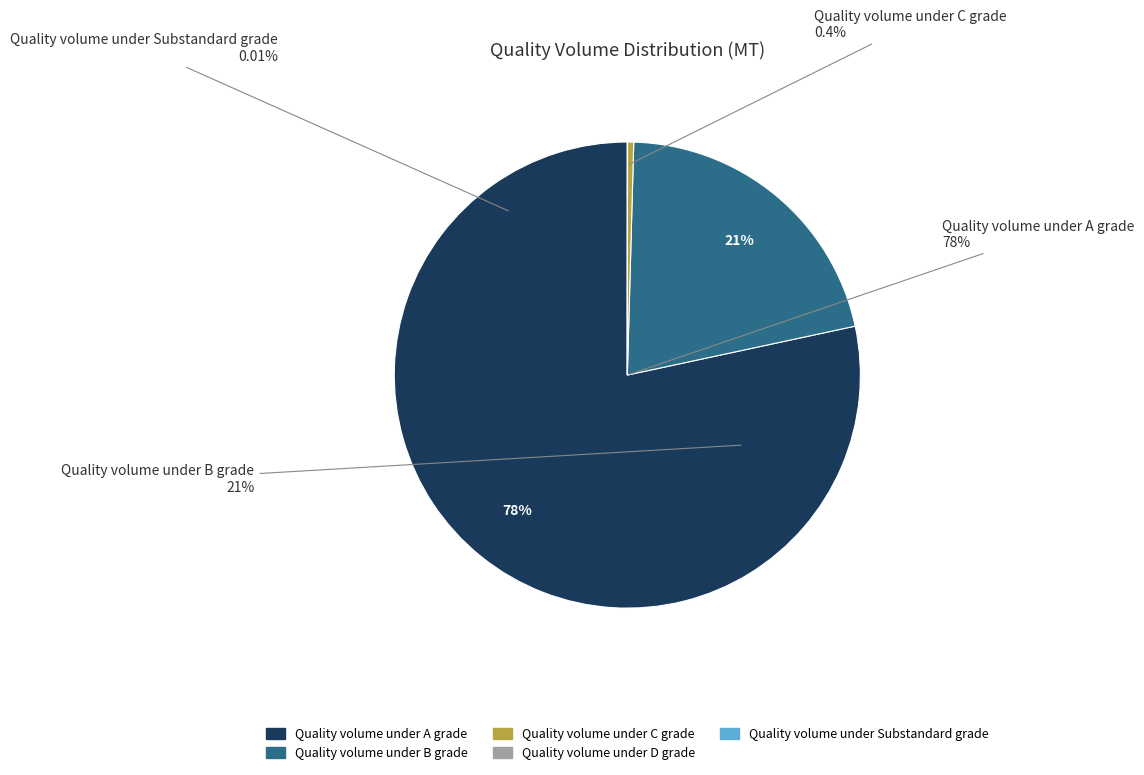

Count the number of slices in the pie.

5